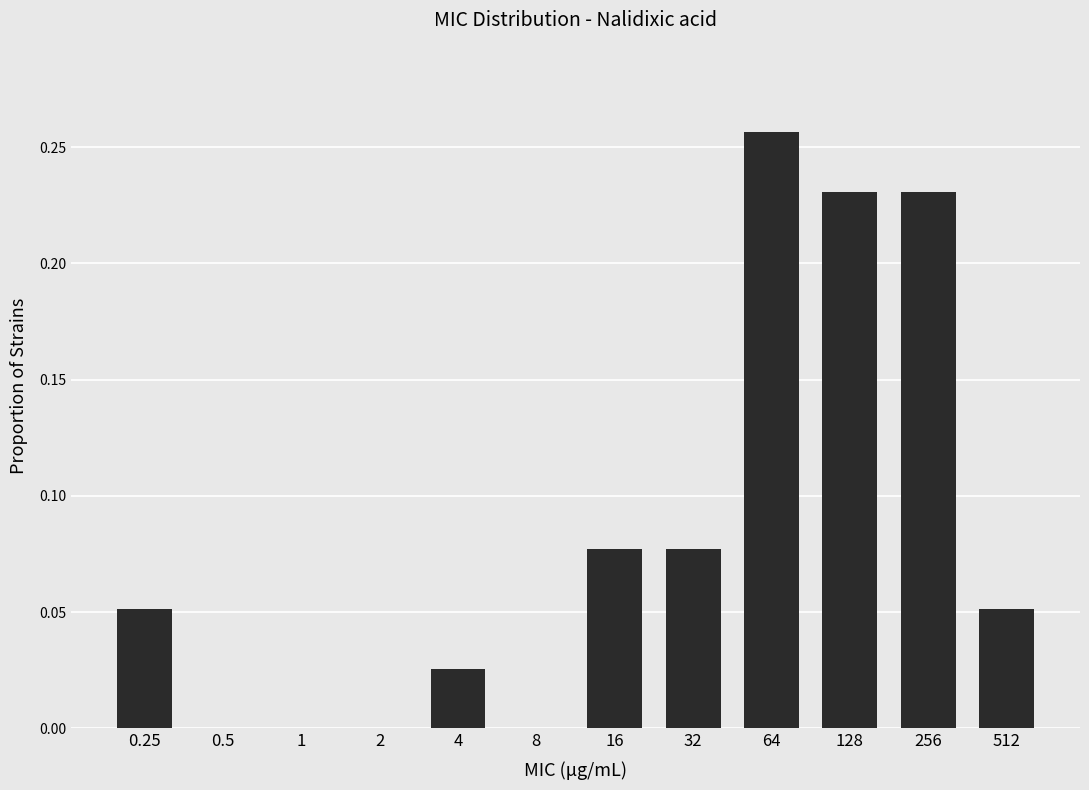

Which category has the highest value across all series?

64